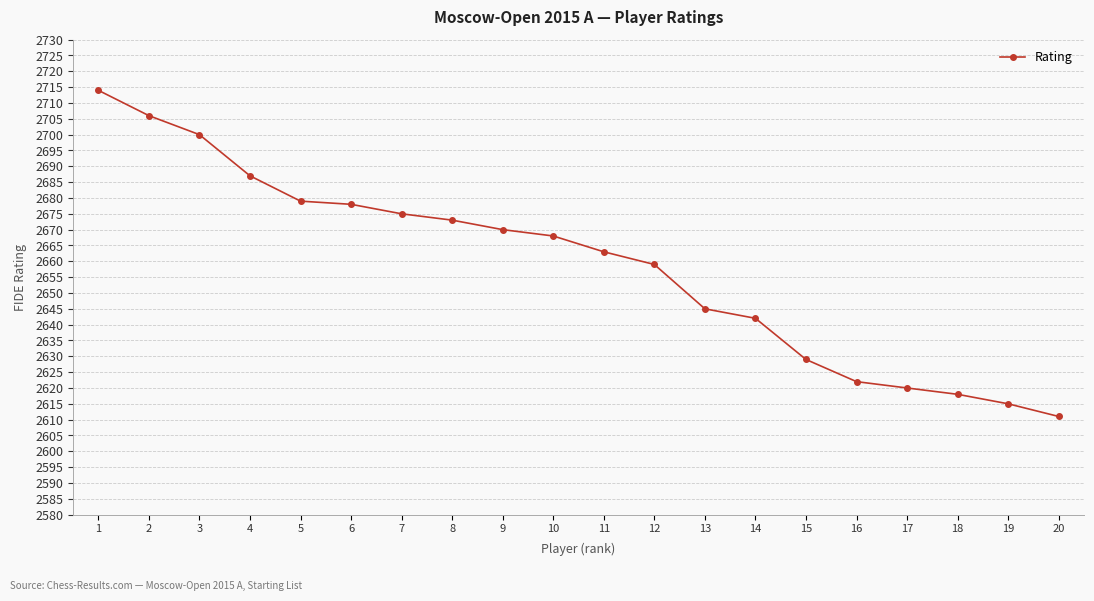

Which category has the lowest value across all series?

20